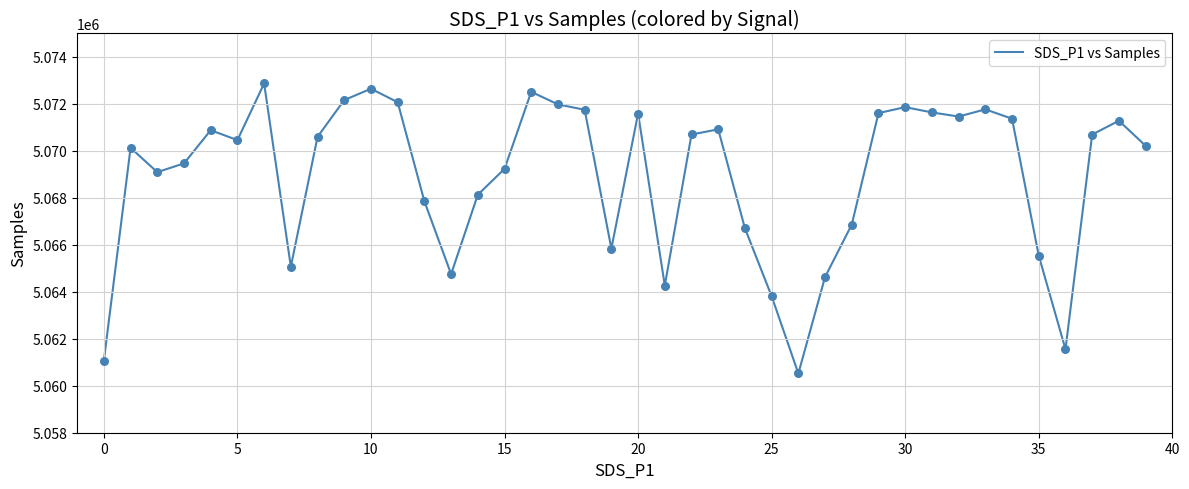

What is the difference between the maximum and minimum values?

12349